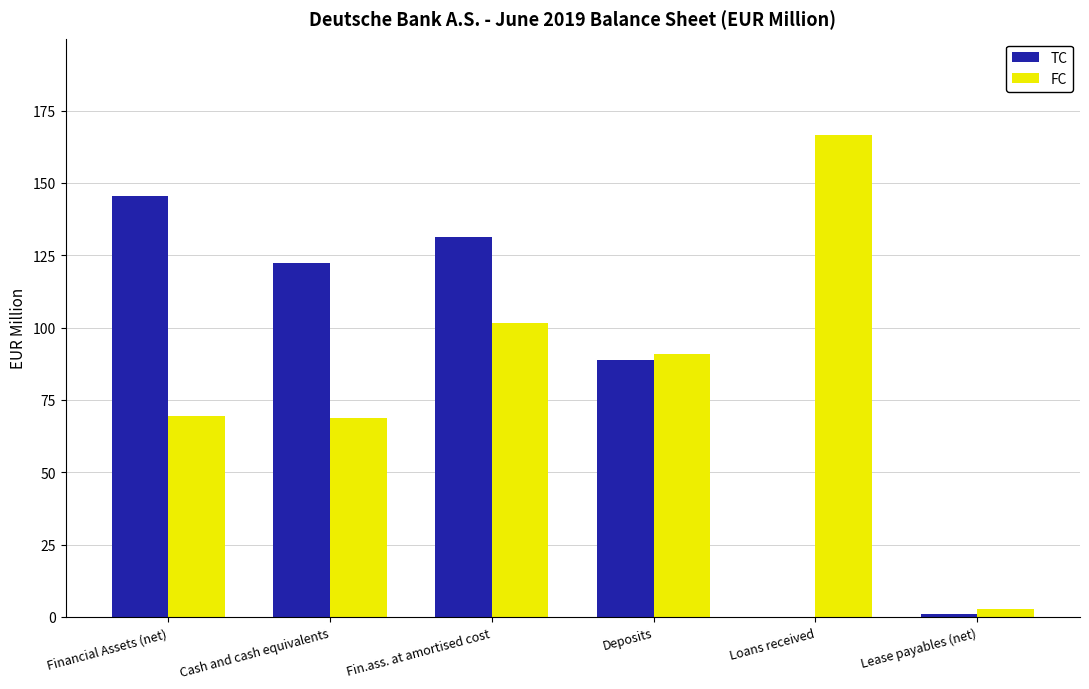

What is the sum of the TC values at Loans received and Financial Assets (net)?

145.5